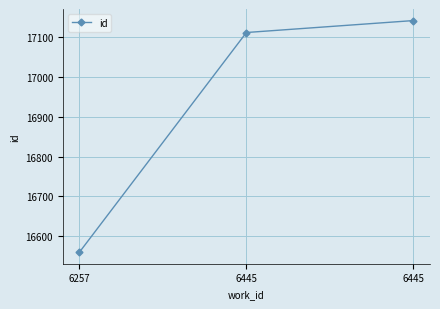

Does the chart display data point markers on the line(s)?

Yes